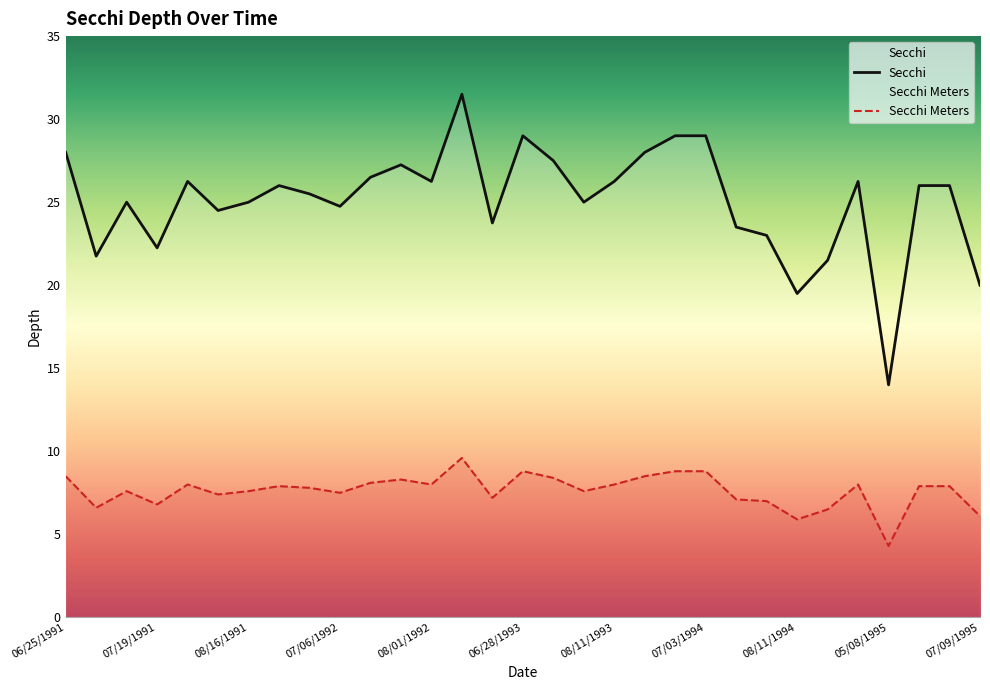

Which series has the largest total across all categories?

Secchi